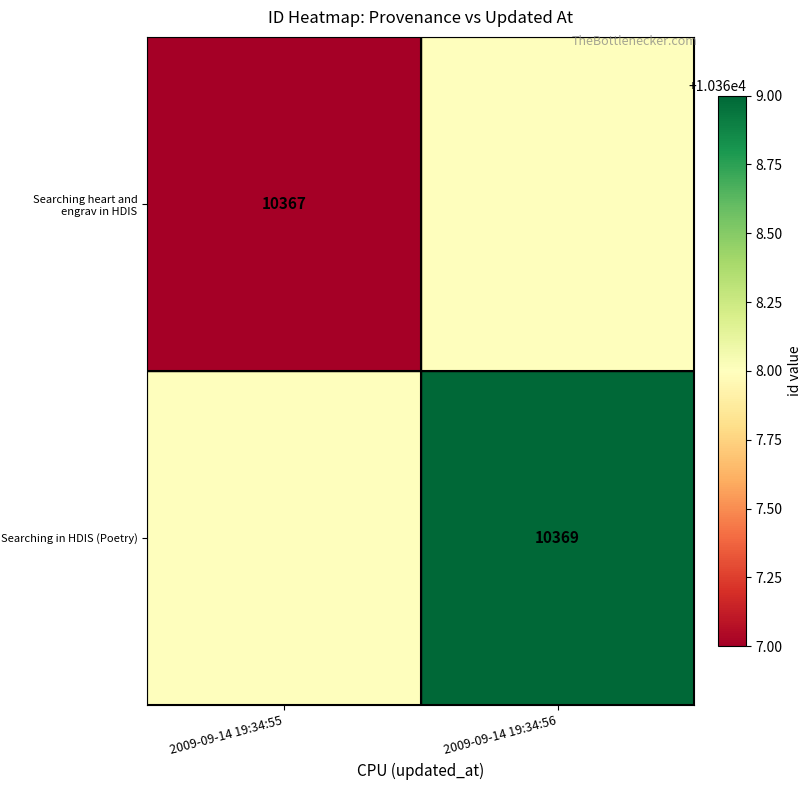

At which category is the sum across all series the highest?

2009-09-14 19:34:56